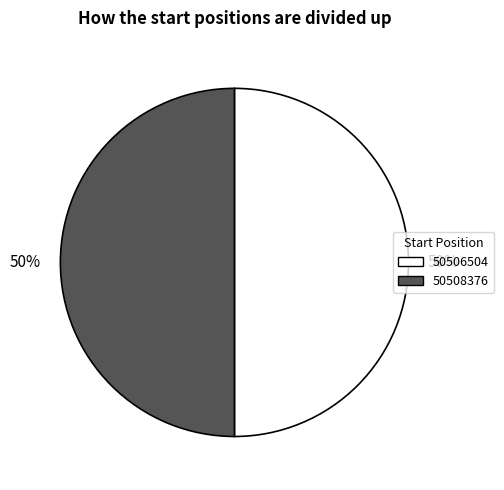

True or false: 50506504 accounts for 63% of the total.

False